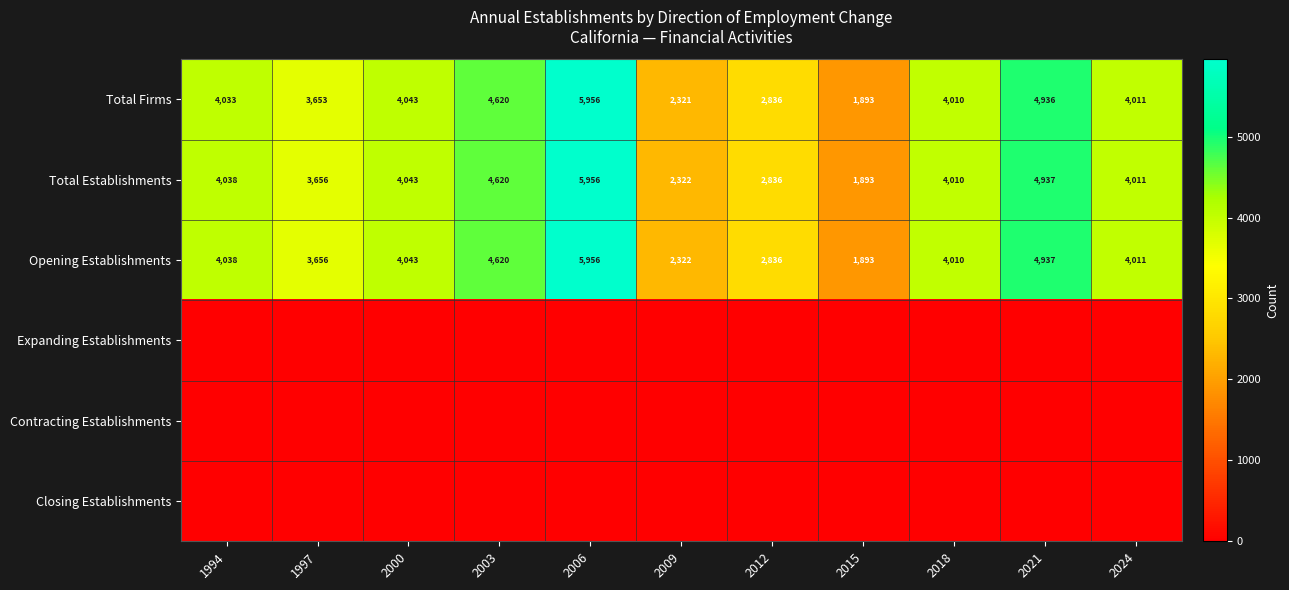

Read the Opening Establishments value at 1997.

3656